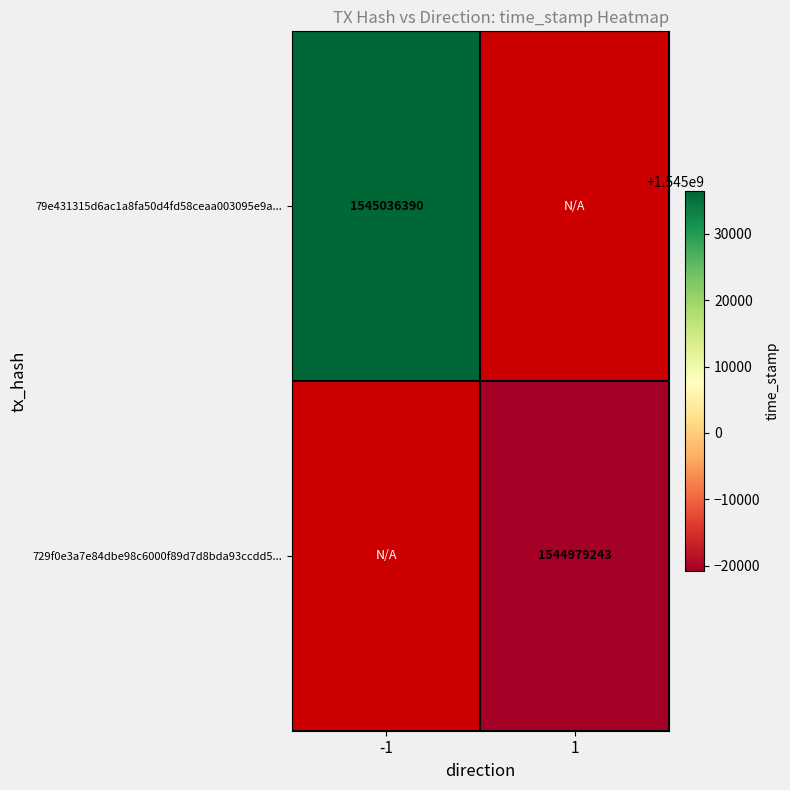

Is it true that 79e431315d6ac1a8fa50d4fd58ceaa003095e9a... equals 2125413744 at -1?

False